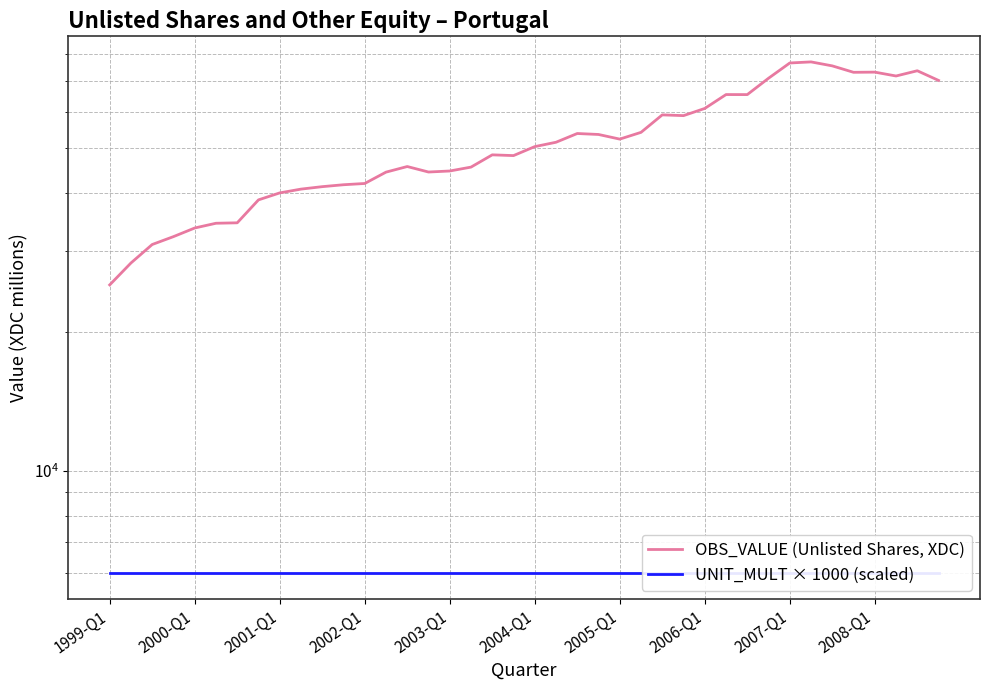

Is it true that OBS_VALUE (Unlisted Shares, XDC) equals 70842.0 at 31?

True